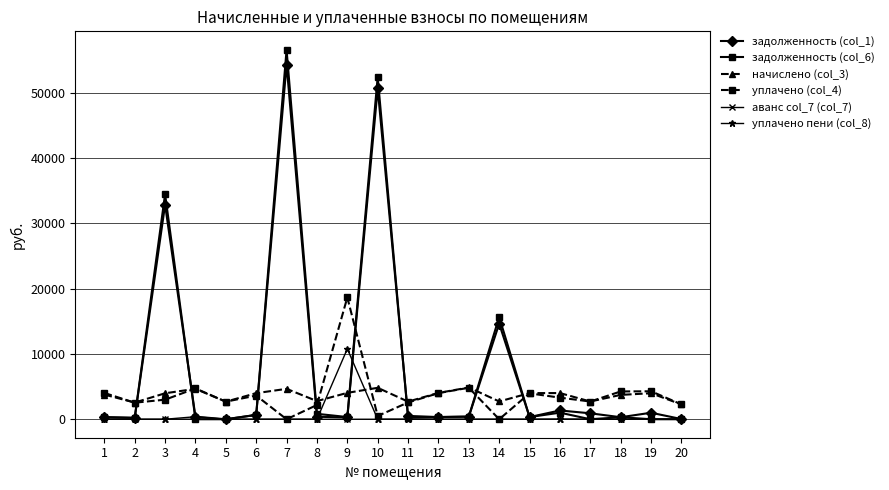

True or false: начислено (col_3) has more than 2 points higher than both neighbors.

True